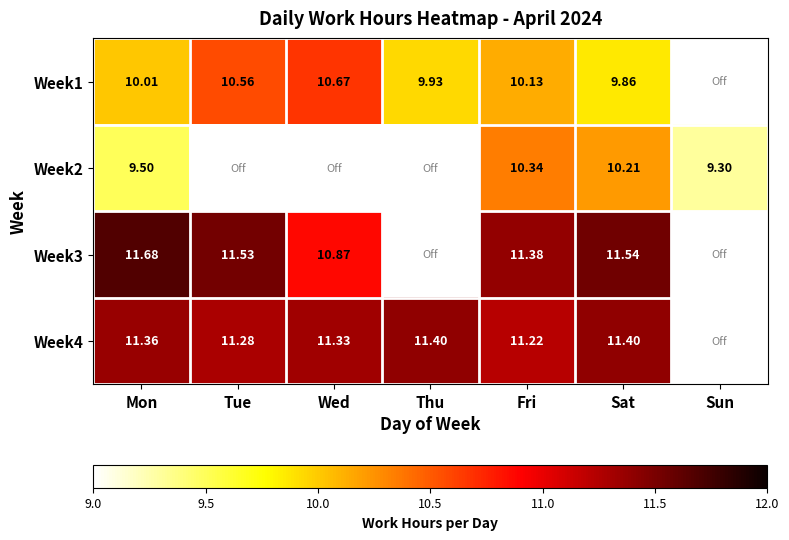

Which series has the largest range (max minus min)?

Week2